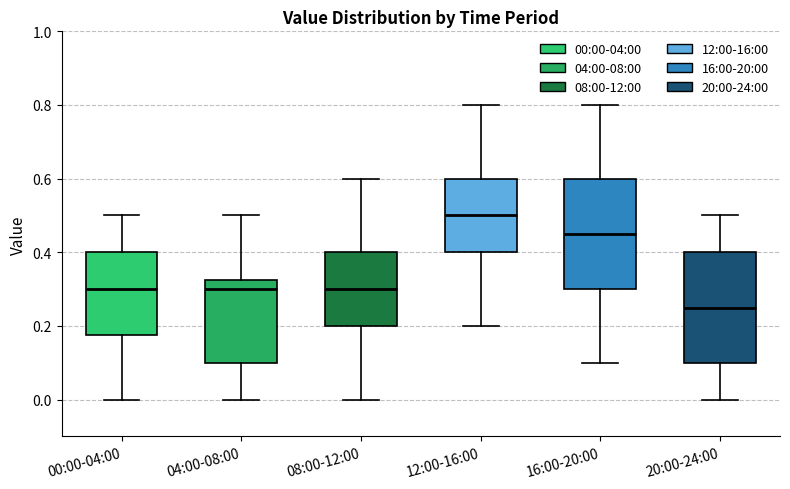

Reading left to right, transcribe this box plot: for each box, give where its median line is, the range the box spans, and where its two whiskers end, as read against the y-axis. The values are not printed on the chart, so give them approximately, as read against the axis.

00:00-04:00: median 0.30, box 0.18 to 0.40, whiskers 0.00 to 0.50
04:00-08:00: median 0.30, box 0.10 to 0.32, whiskers 0.00 to 0.50
08:00-12:00: median 0.30, box 0.20 to 0.40, whiskers 0.00 to 0.60
12:00-16:00: median 0.50, box 0.40 to 0.60, whiskers 0.20 to 0.80
16:00-20:00: median 0.46, box 0.30 to 0.60, whiskers 0.10 to 0.80
20:00-24:00: median 0.26, box 0.10 to 0.40, whiskers 0.00 to 0.50